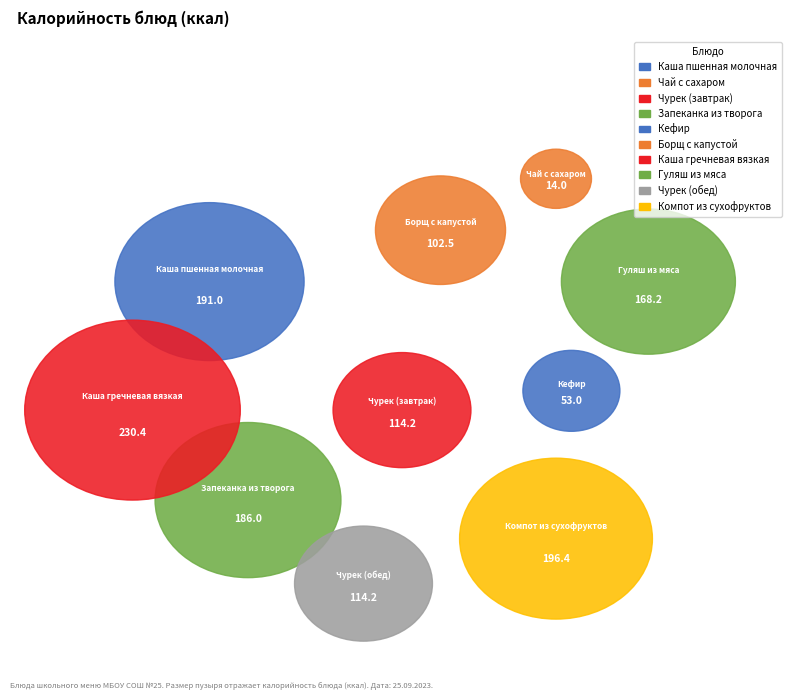

To the nearest percent, what is the difference between the Борщ с капустой and Чурек (обед) slice percentages?

1%